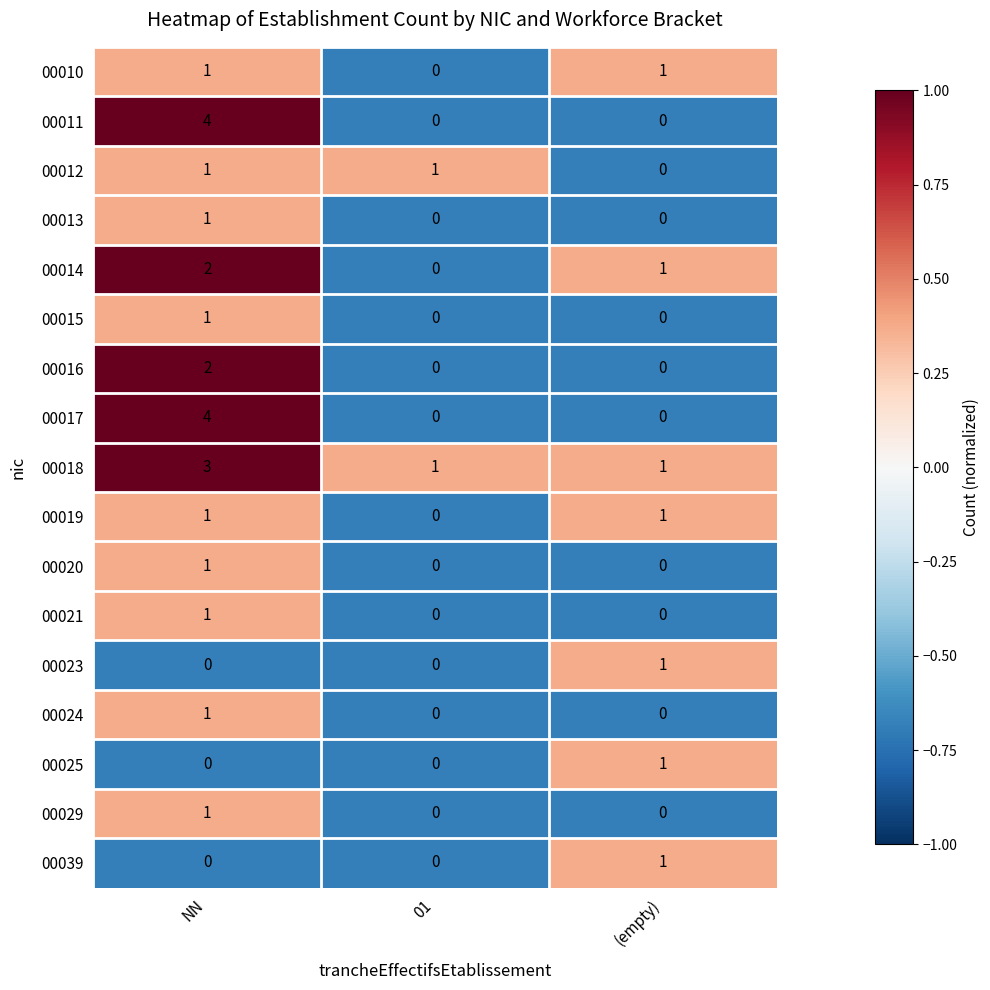

What is the total value across all series at 01?

2